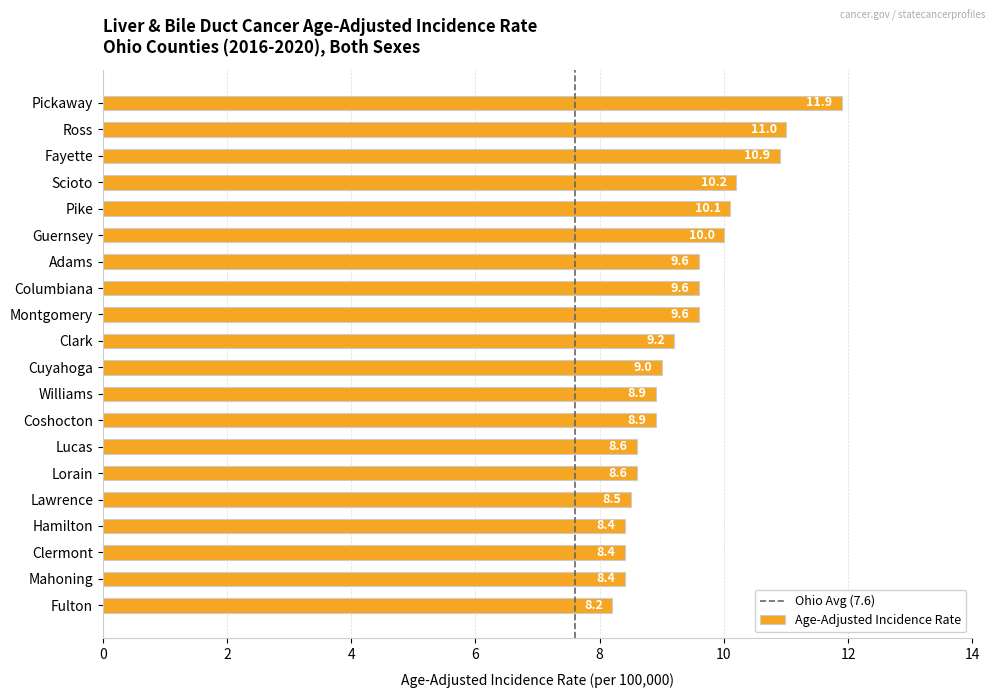

Is it true that the value at Lawrence is 11.6?

False